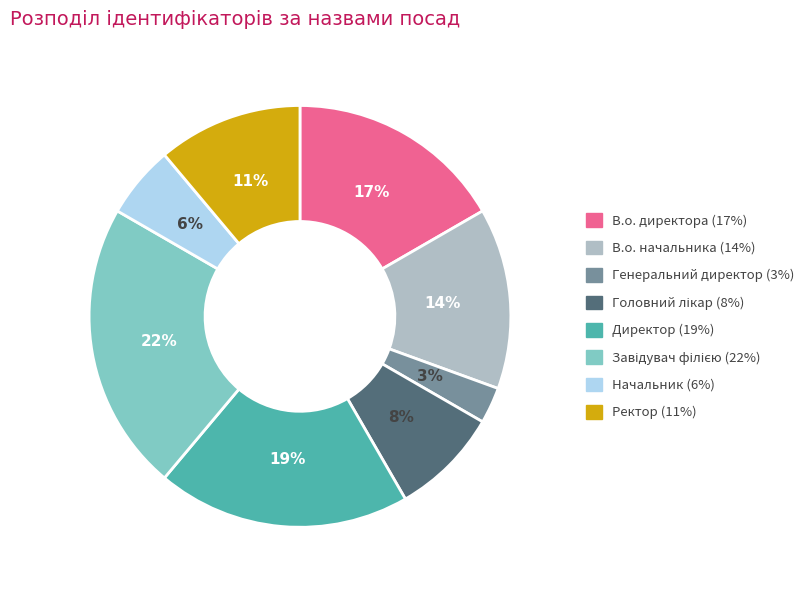

To the nearest percent, what is the difference between the В.о. начальника and Начальник slice percentages?

8%